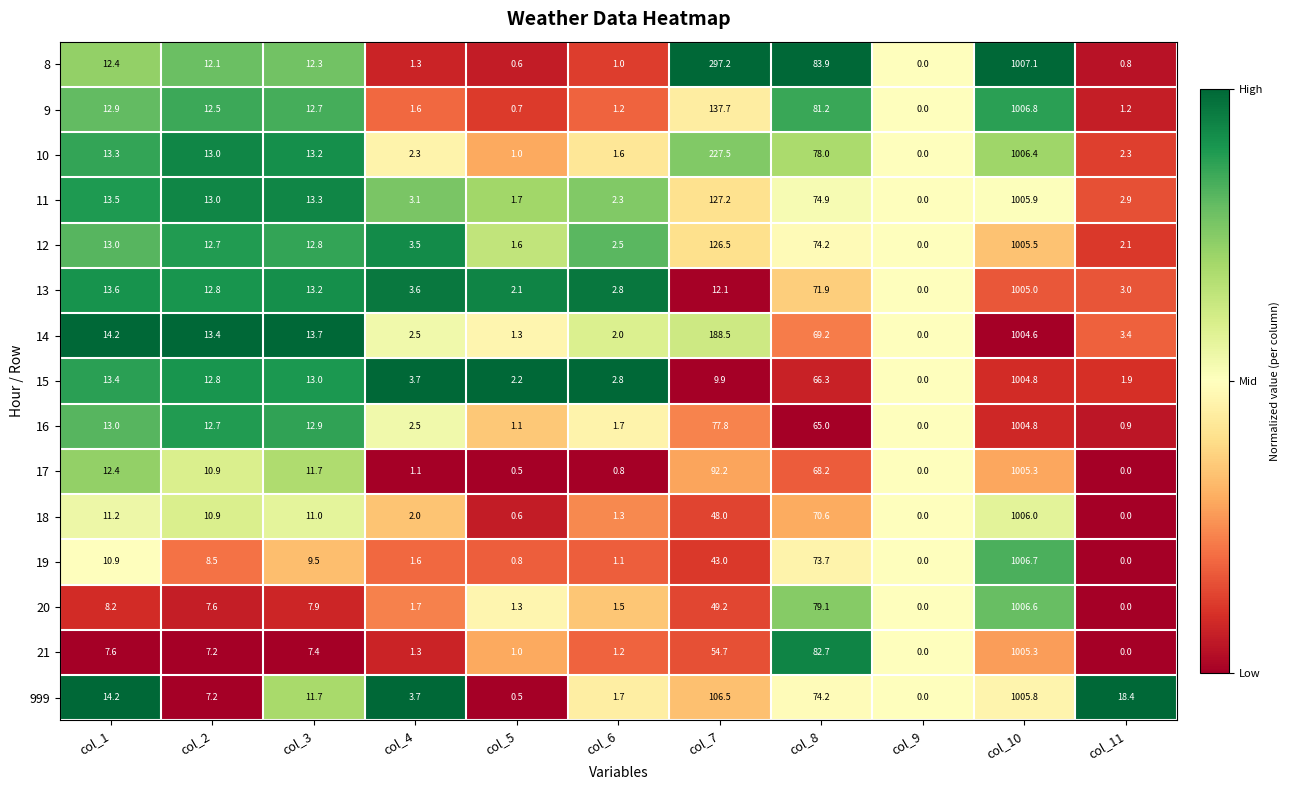

At which label does 8 reach its minimum?

col_9